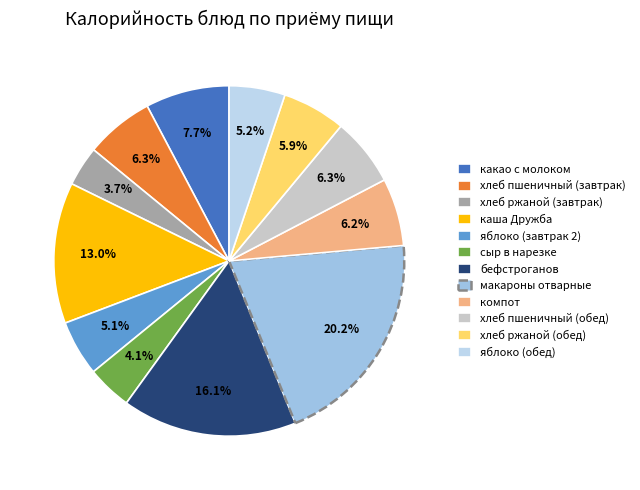

True or false: компот accounts for 18% of the total.

False